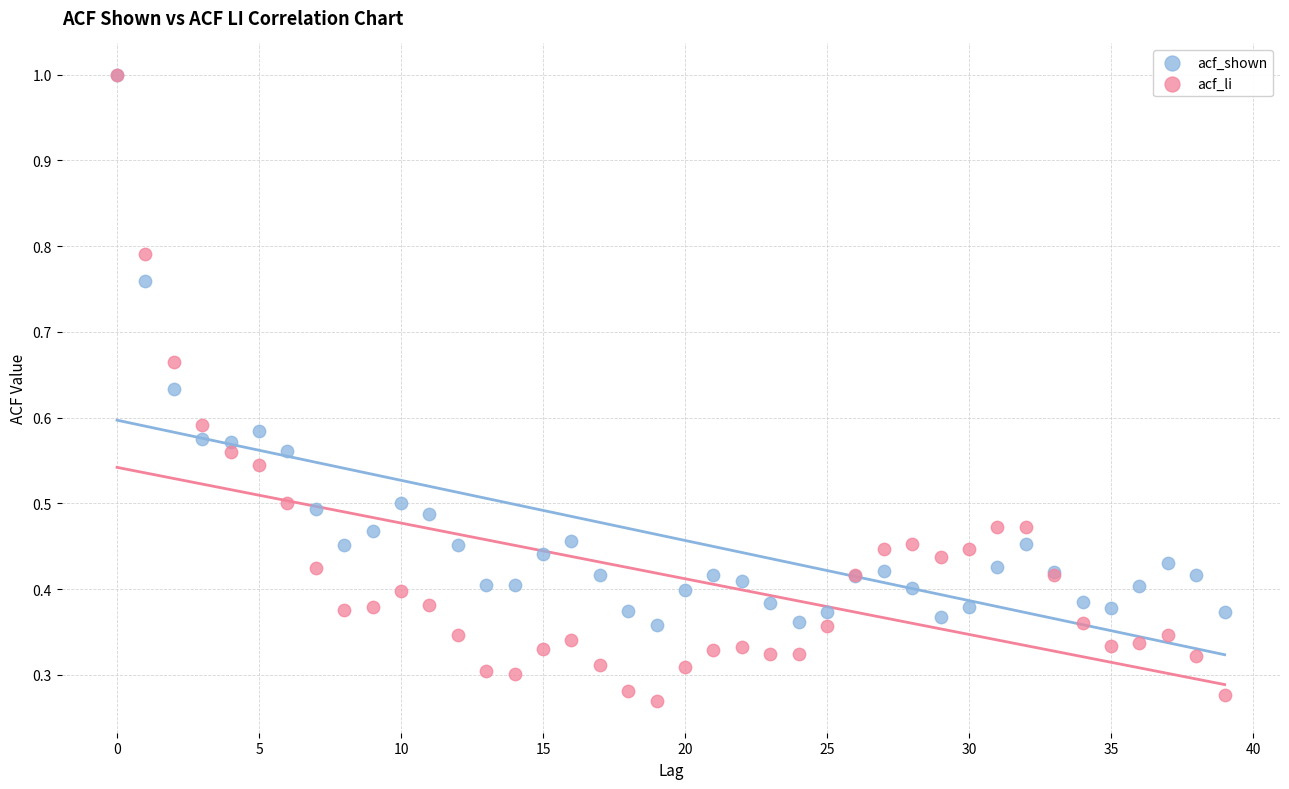

Which series has the largest Y range (max minus min)?

acf_li